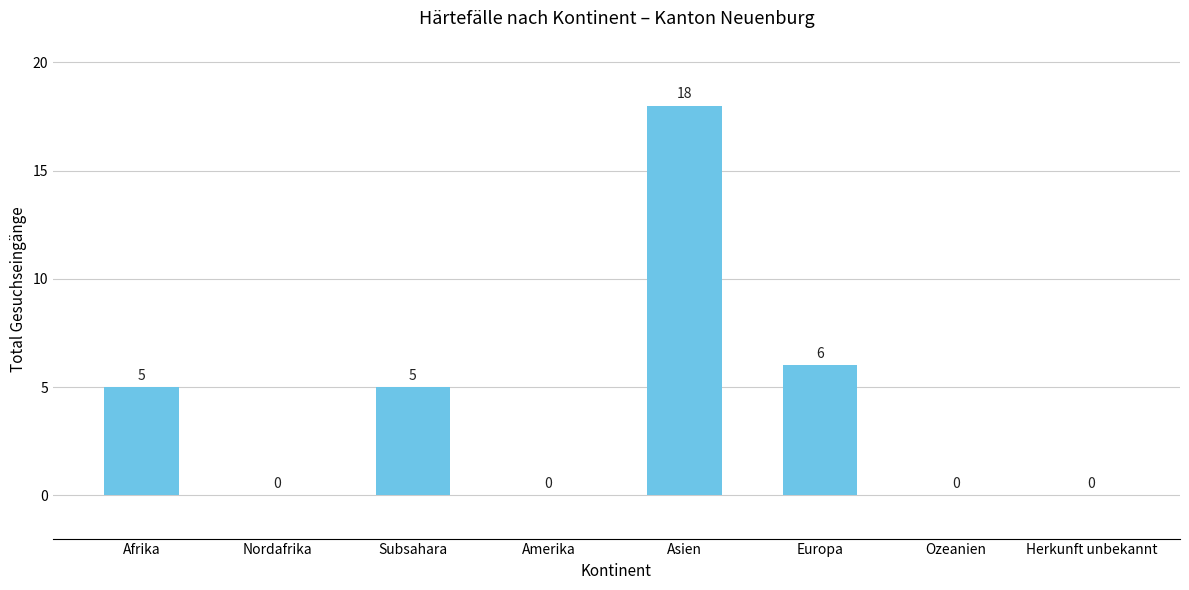

Does the chart contain stacked bars?

No